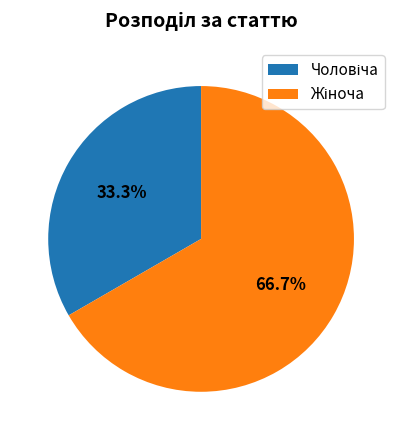

What percentage is the Жіноча slice, to the nearest percent?

67%